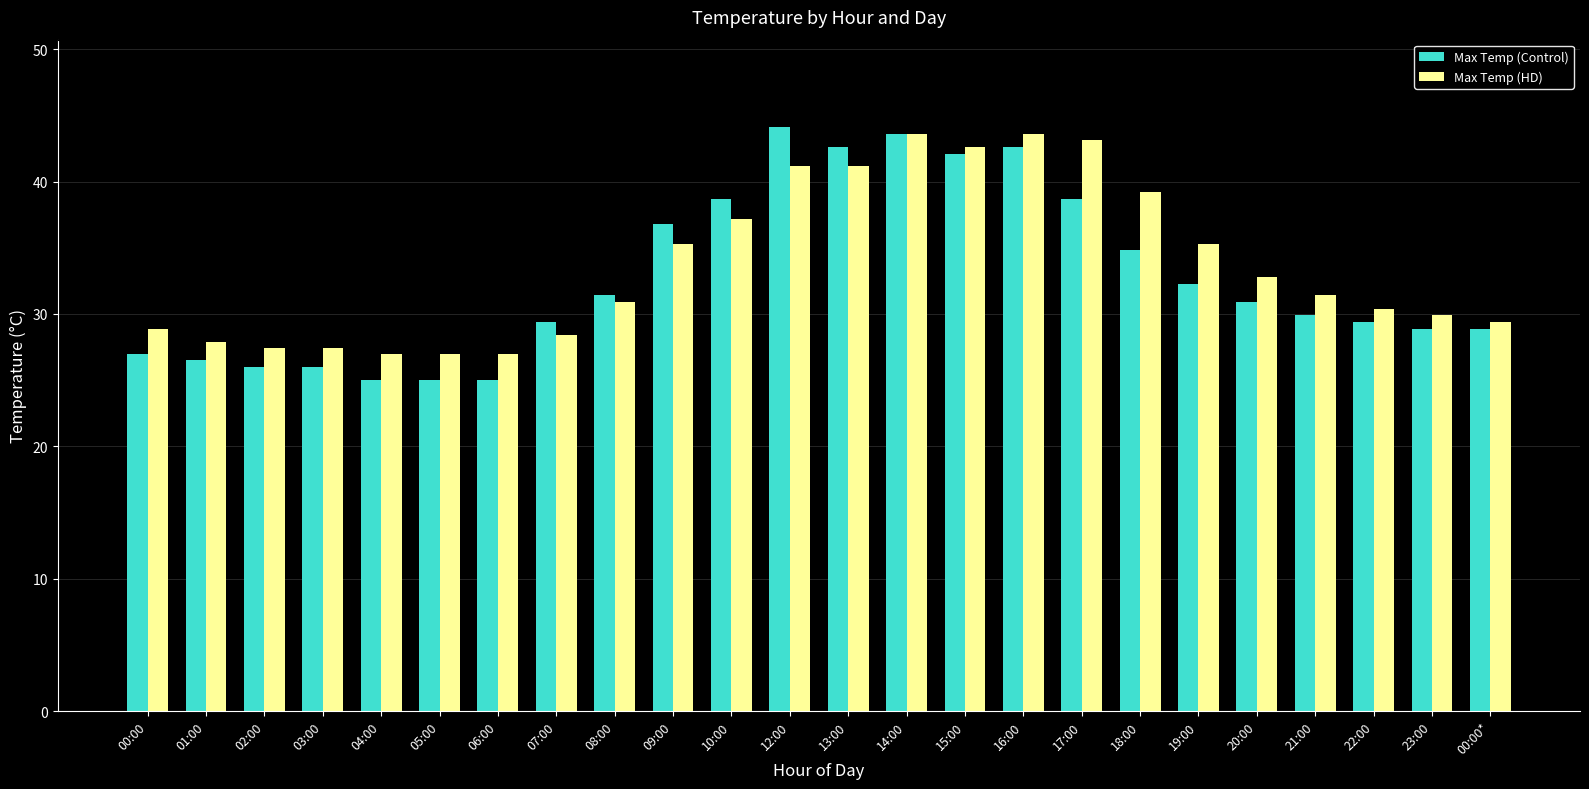

What is the approximate value of Max Temp (HD) at 04:00?

27.0